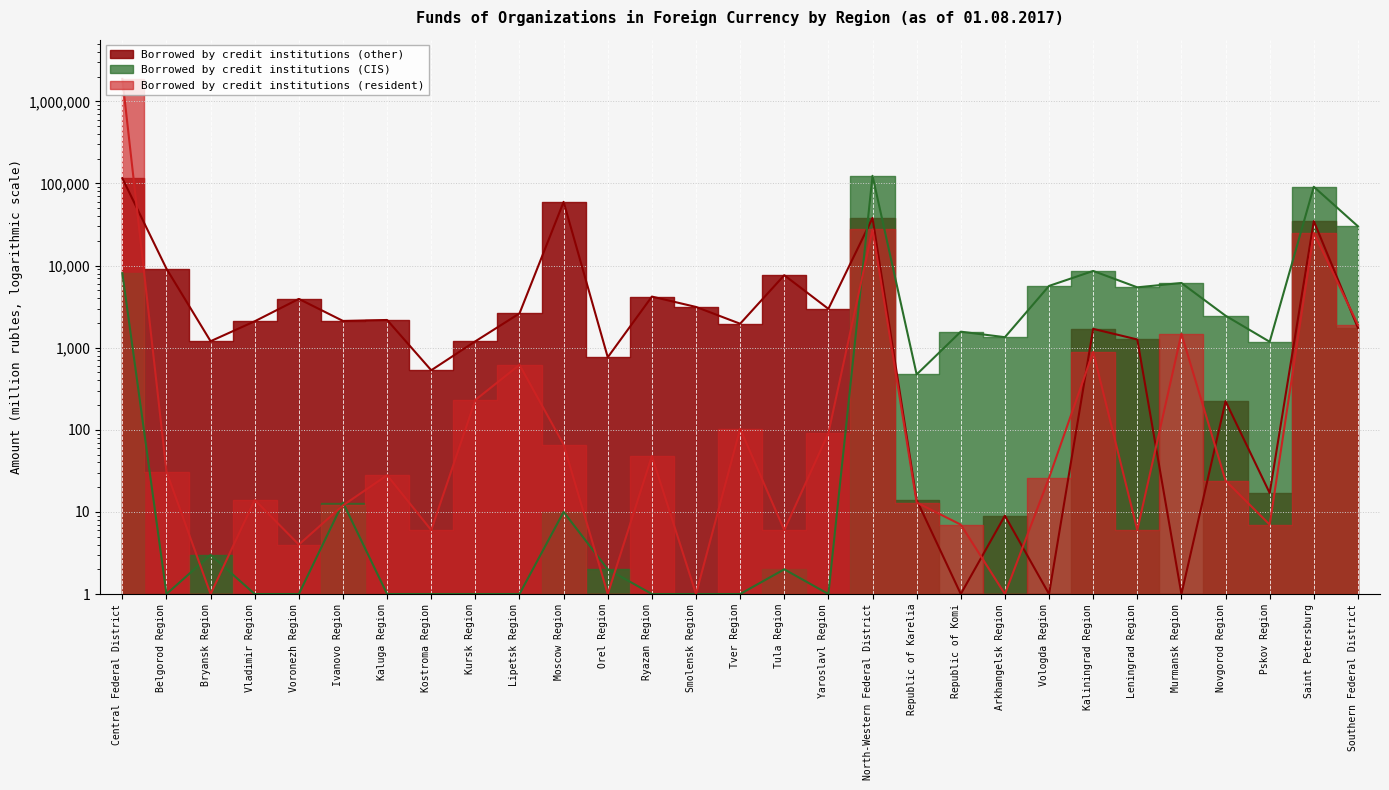

The value of Borrowed by credit institutions (CIS) at Kaliningrad Region is 8599. True or false?

True